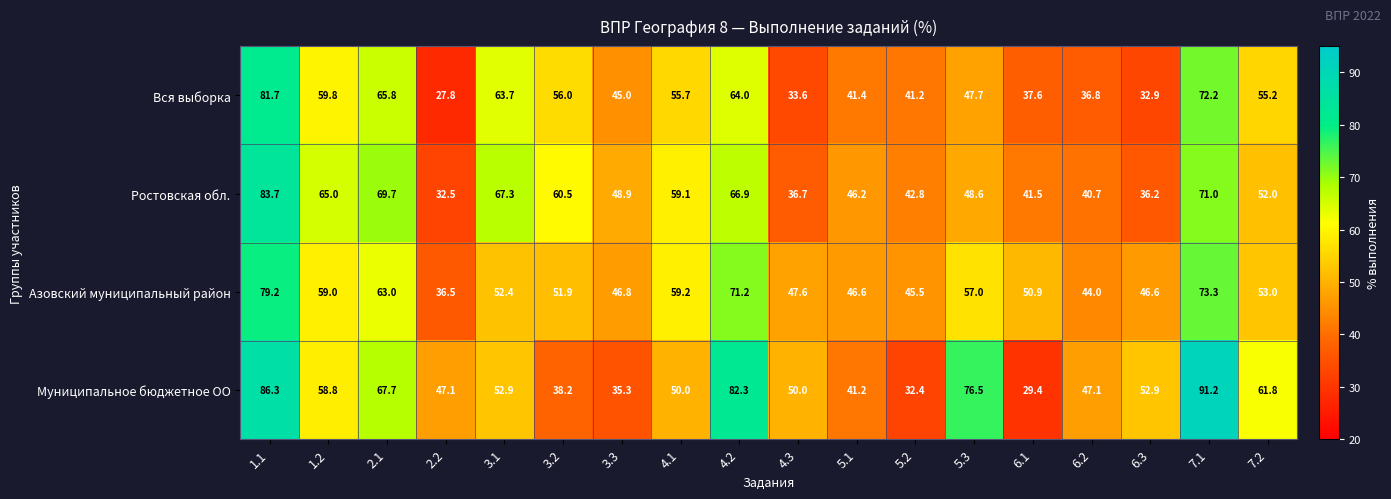

At how many categories does at least one series exceed 42?

18